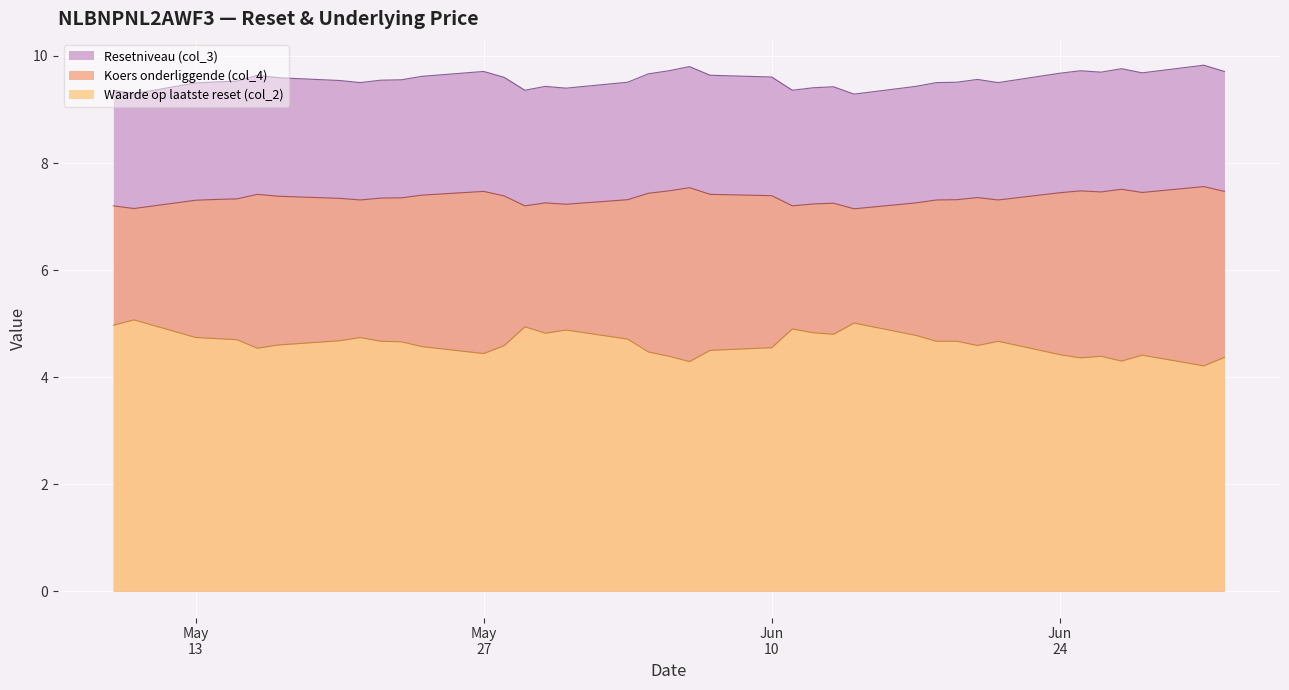

What are all the series names shown in the legend?

Resetniveau (col_3), Koers onderliggende (col_4), Waarde op laatste reset (col_2)